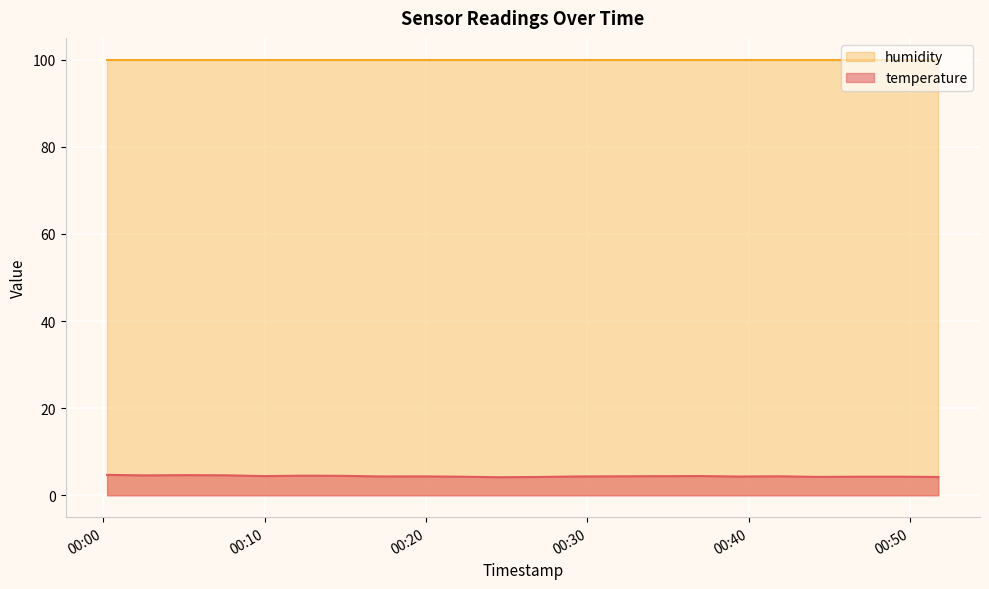

At which category does the data reach its first local valley?

2023-01-25T00:02:39